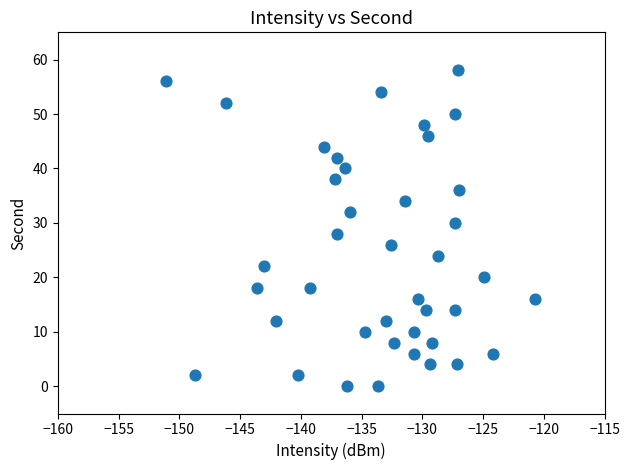

What is the range of Y values (max minus min)?

58